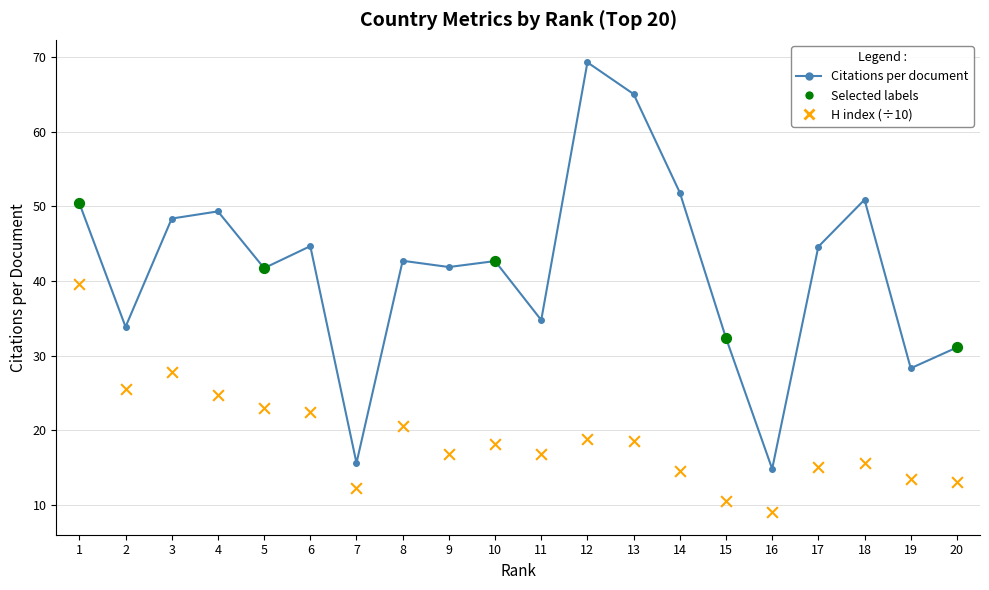

At which category is the sum across all series the highest?

1